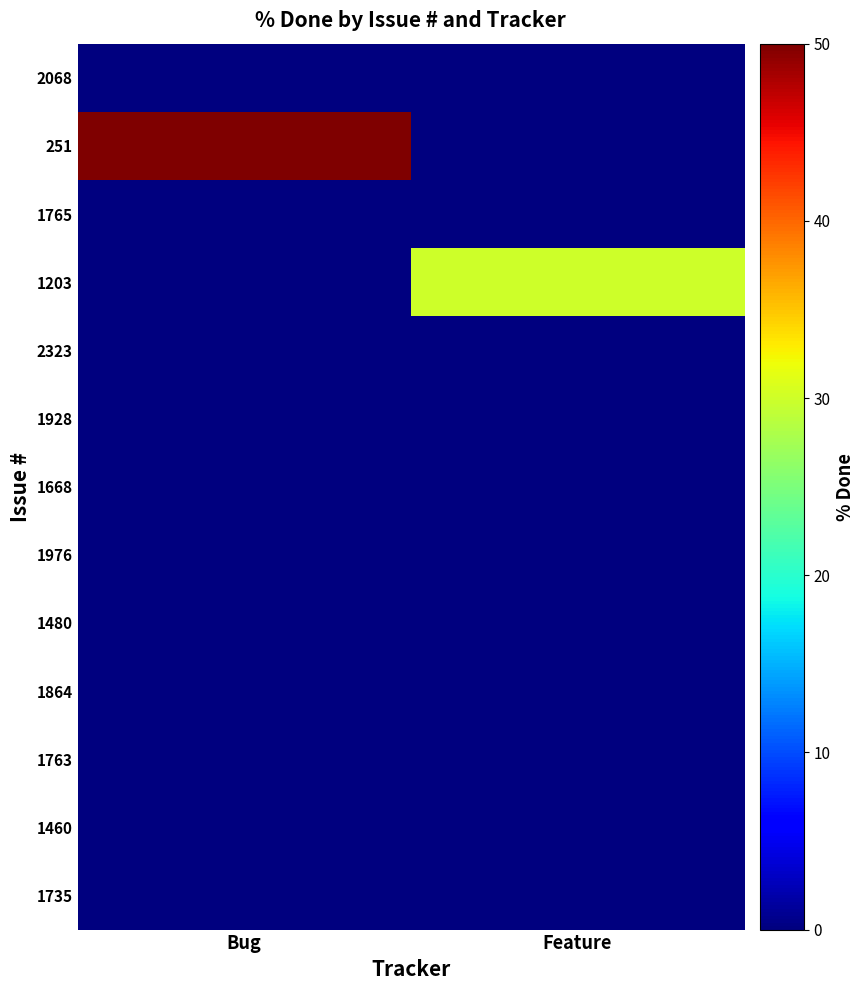

Between Feature and Bug, which is larger?

Feature